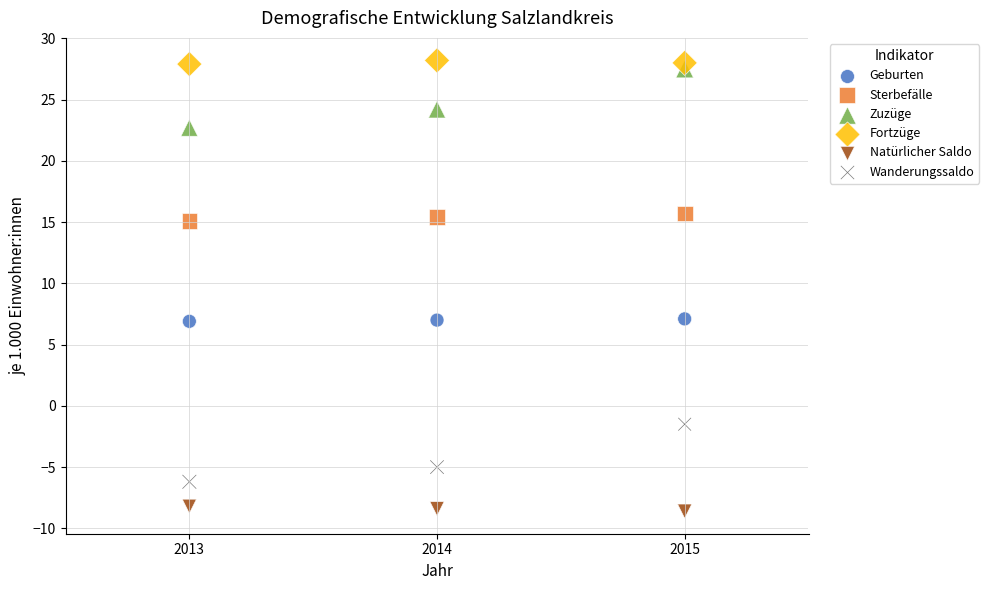

Which series reaches the minimum Y coordinate?

Natürlicher Saldo